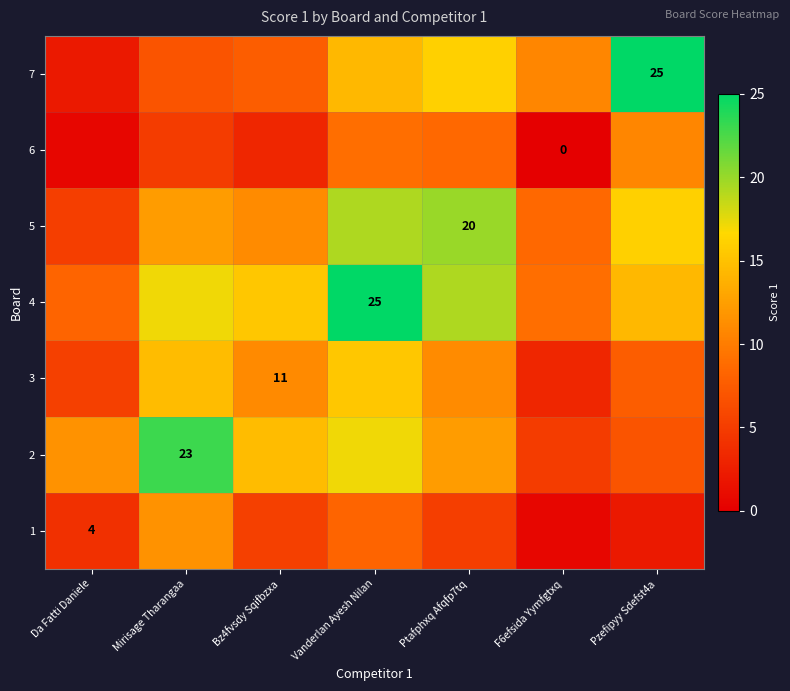

Between Vanderlan Ayesh Nilan and Pzefipyy Sdefst4a, which series saw the biggest shift?

4